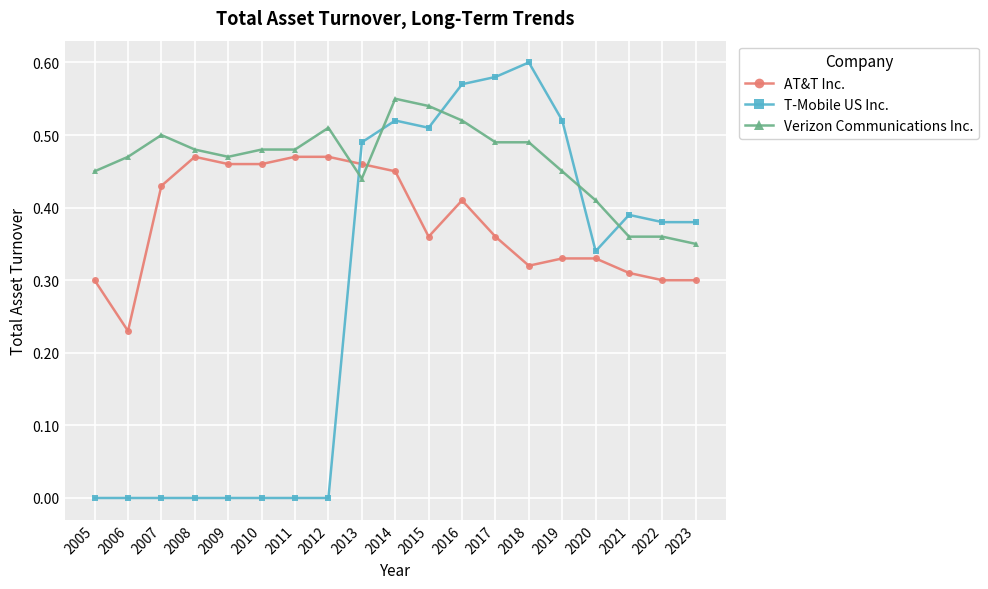

List the series in order of their overall mean, highest first.

Verizon Communications Inc., AT&T Inc., T-Mobile US Inc.